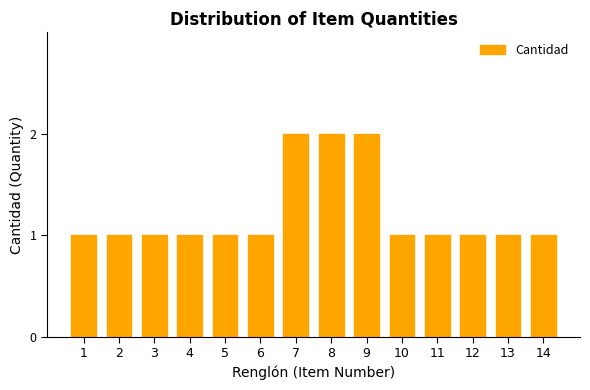

Does the chart contain stacked bars?

No